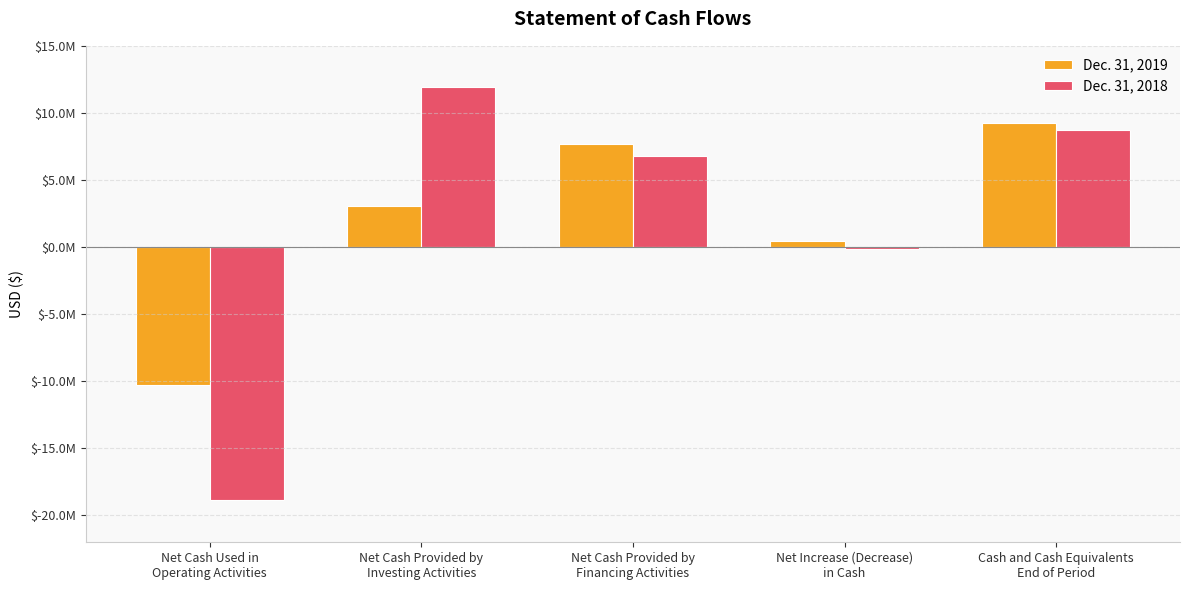

What are all the series names shown in the legend?

Dec. 31, 2019, Dec. 31, 2018